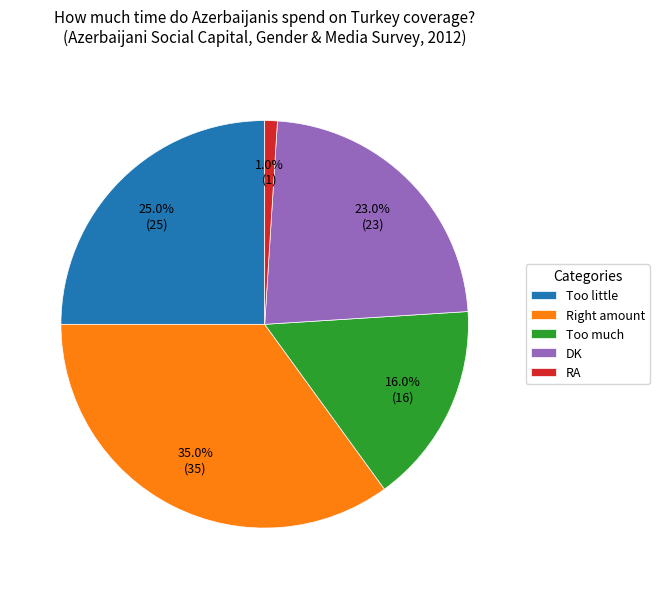

To the nearest percent, what is the average slice percentage?

20%